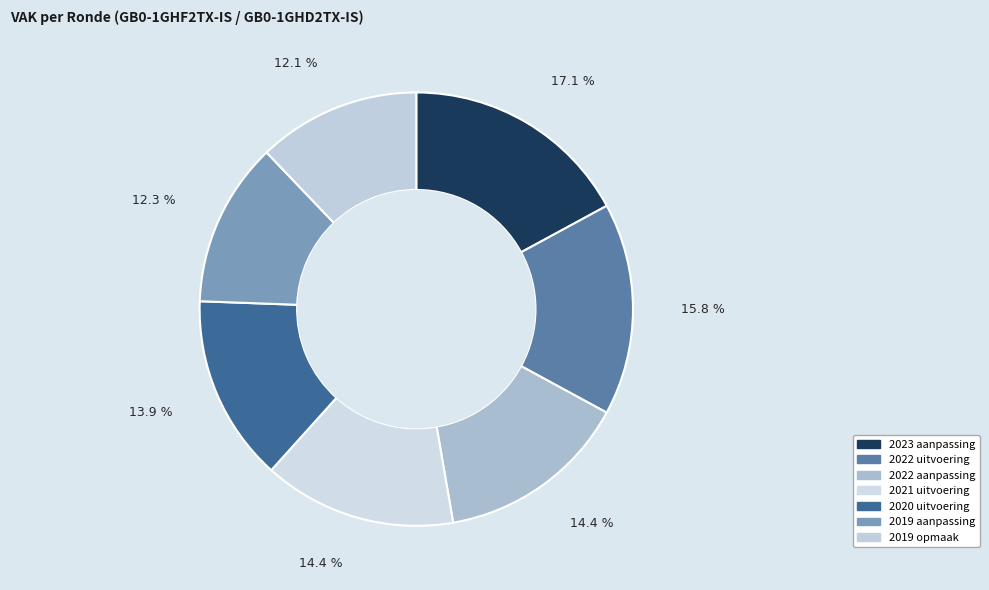

What is the ratio of the value at 2019 aanpassing to the value at 2022 aanpassing?

0.9